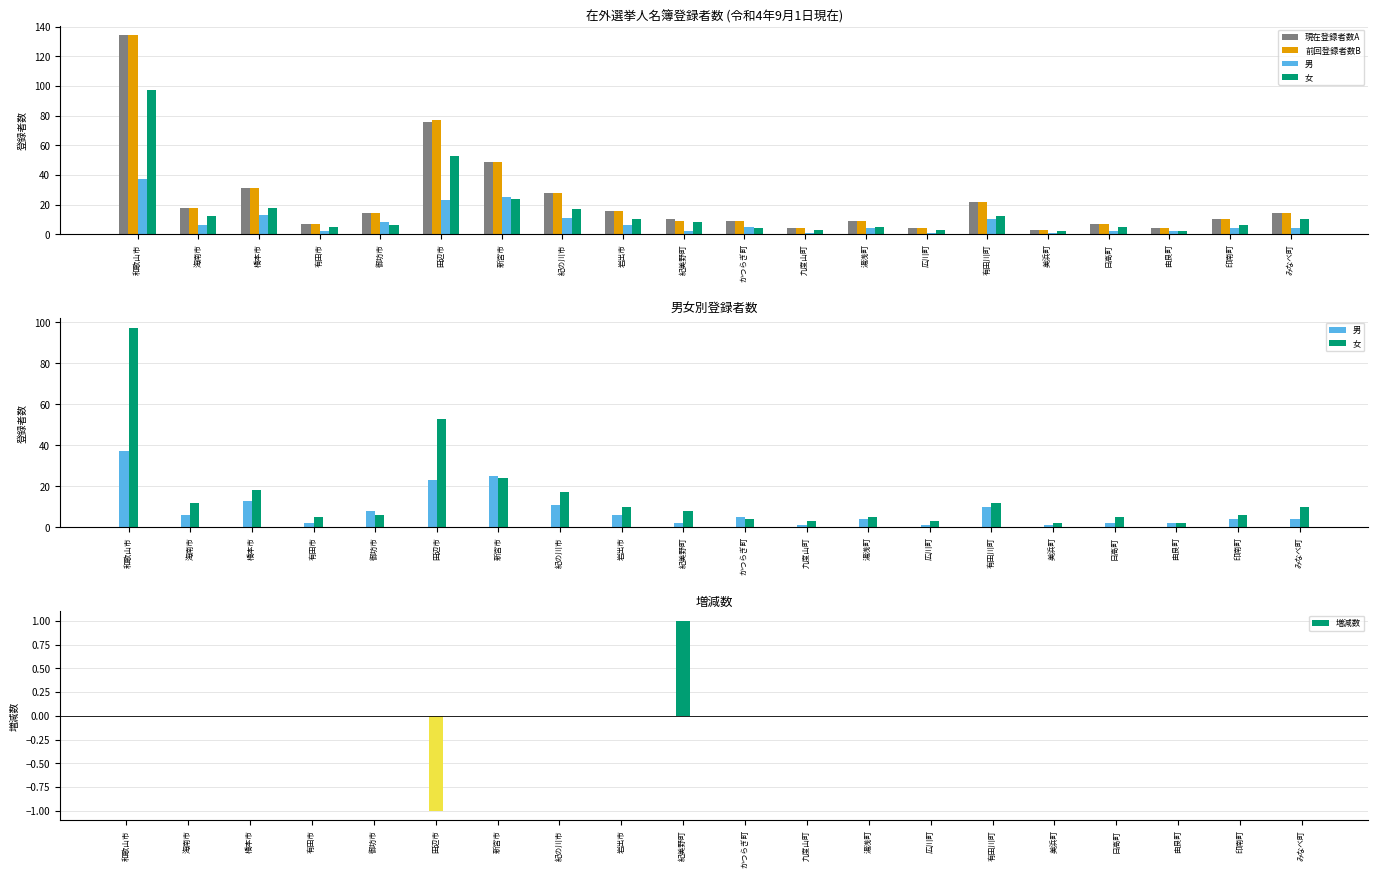

Reading left to right, list all the values displayed in this chart.

現在登録者数A: 134	18	31	7	14	76	49	28	16	10	9	4	9	4	22	3	7	4	10	14
前回登録者数B: 134	18	31	7	14	77	49	28	16	9	9	4	9	4	22	3	7	4	10	14
男: 37	6	13	2	8	23	25	11	6	2	5	1	4	1	10	1	2	2	4	4
女: 97	12	18	5	6	53	24	17	10	8	4	3	5	3	12	2	5	2	6	10
増減数: 0	0	0	0	0	-1	0	0	0	1	0	0	0	0	0	0	0	0	0	0